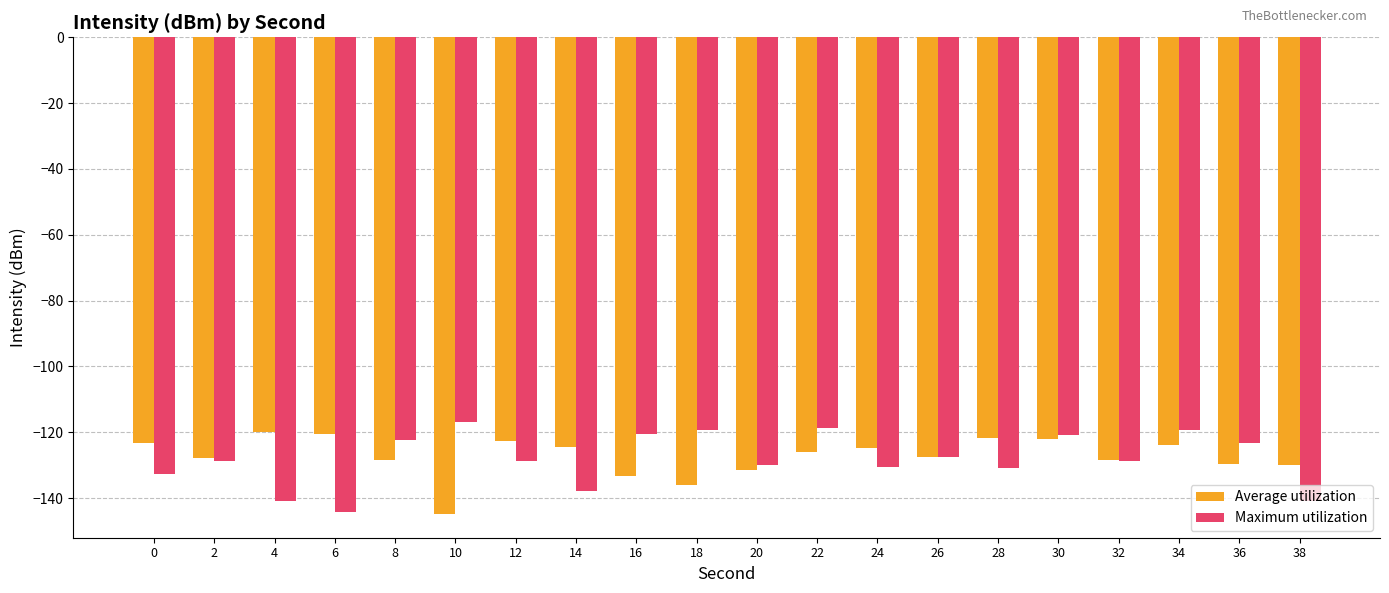

What is the difference between the maximum and minimum values in the Maximum utilization series?

27.2